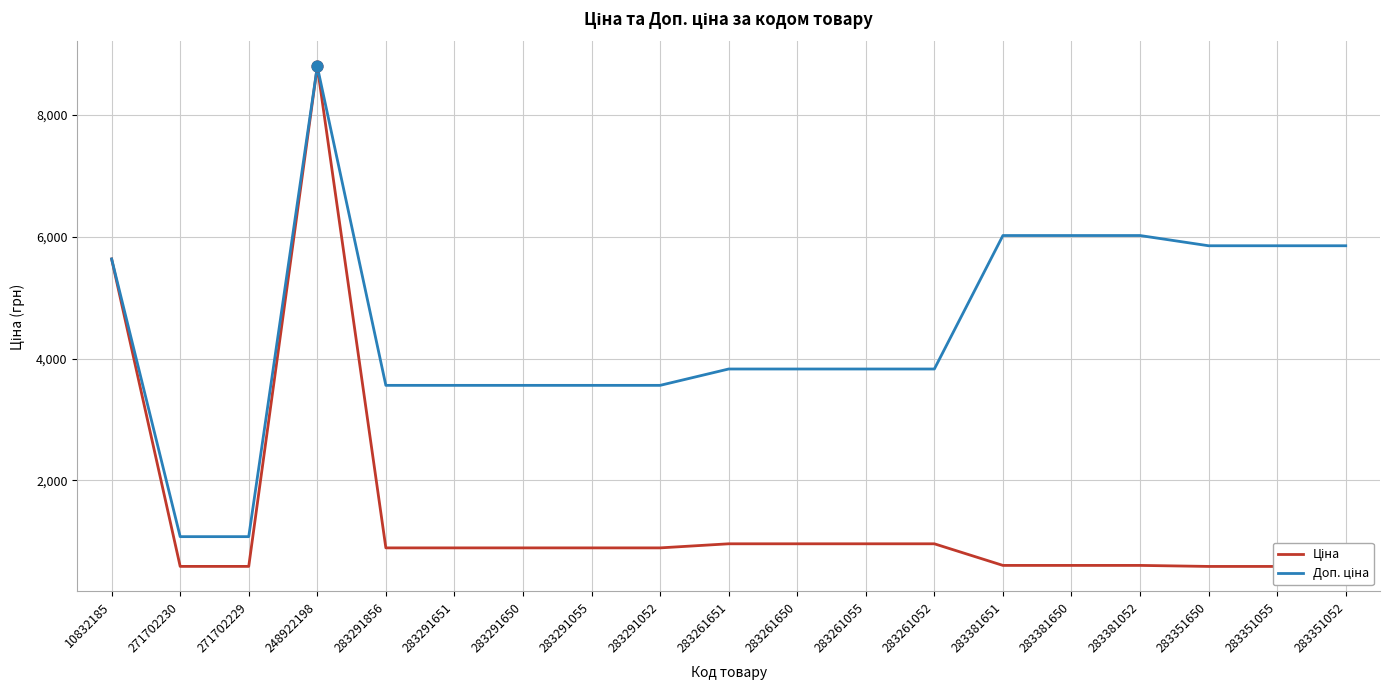

At which category is the sum across all series the highest?

248922198